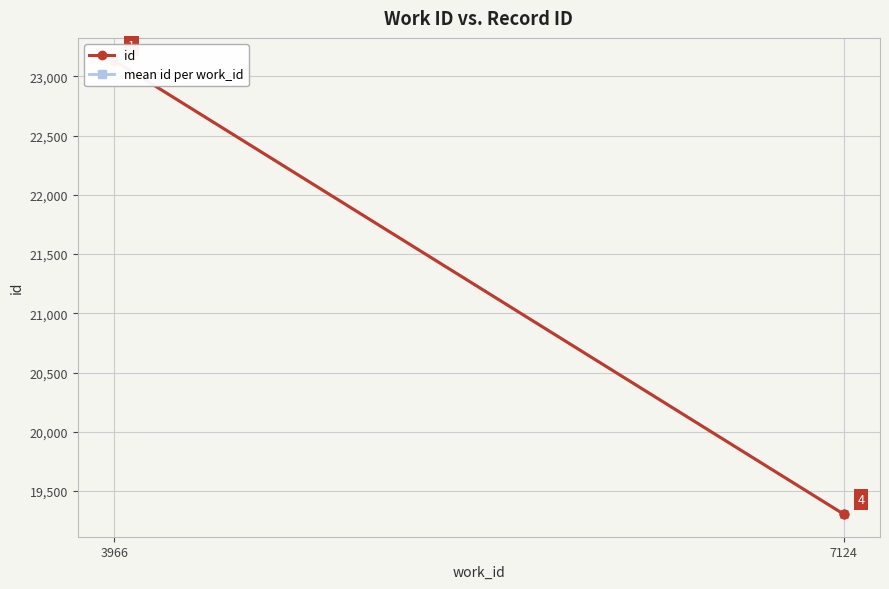

True or false: the data shows 19307 at 7124.

True